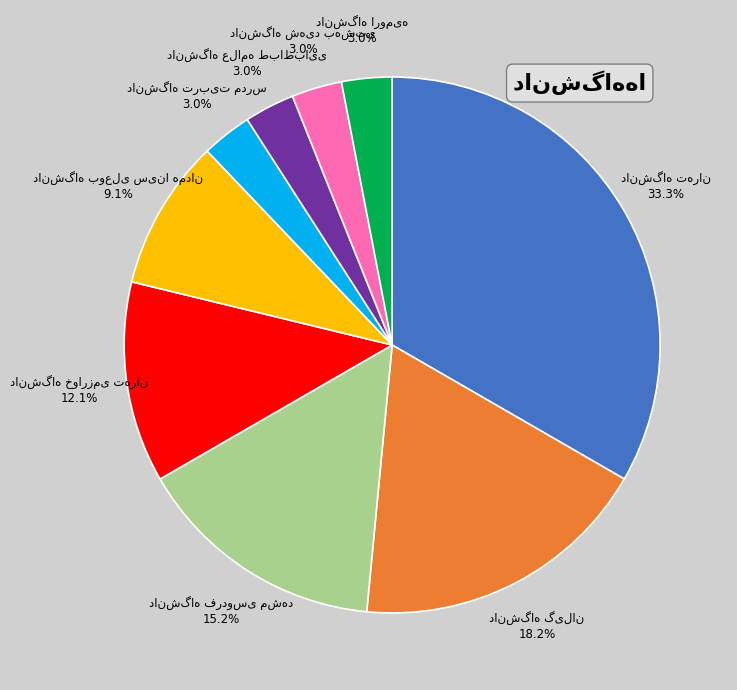

Is there any slice that represents more than half of the pie?

No